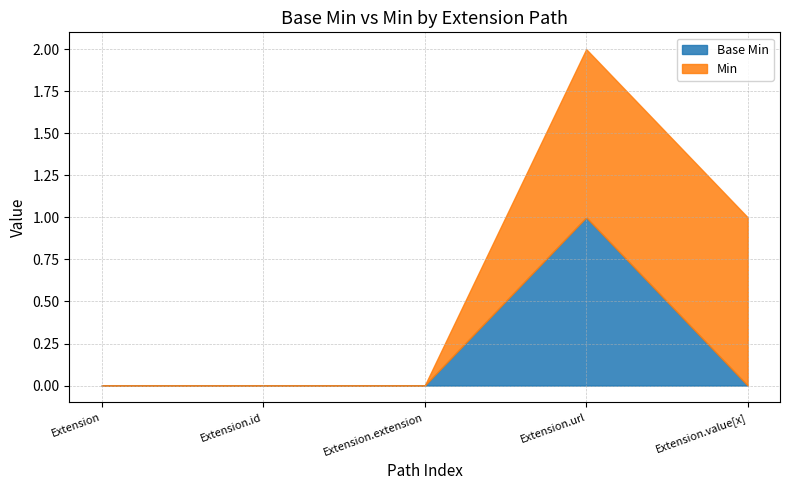

At which category is the sum across all series the highest?

Extension.url